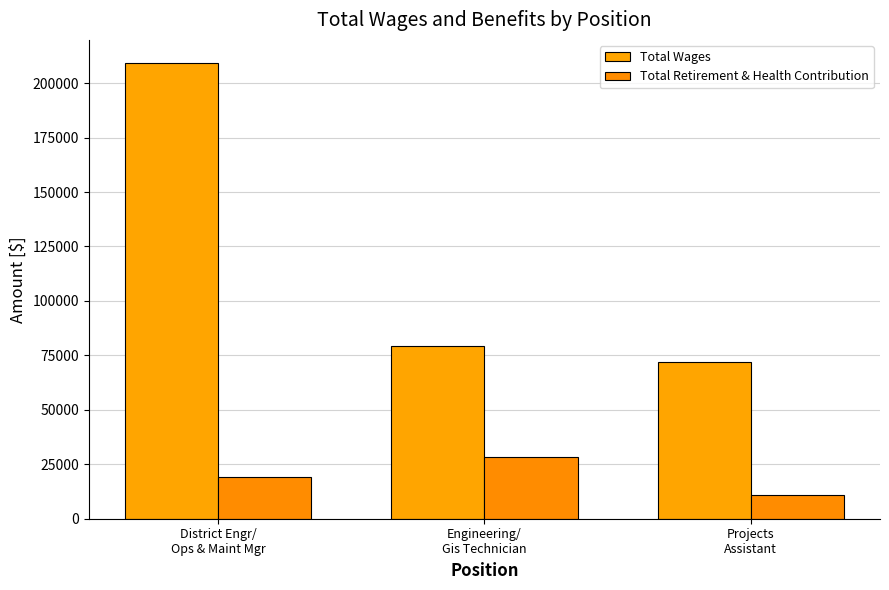

What is the difference between the second highest and minimum values in the Total Wages series?

7547